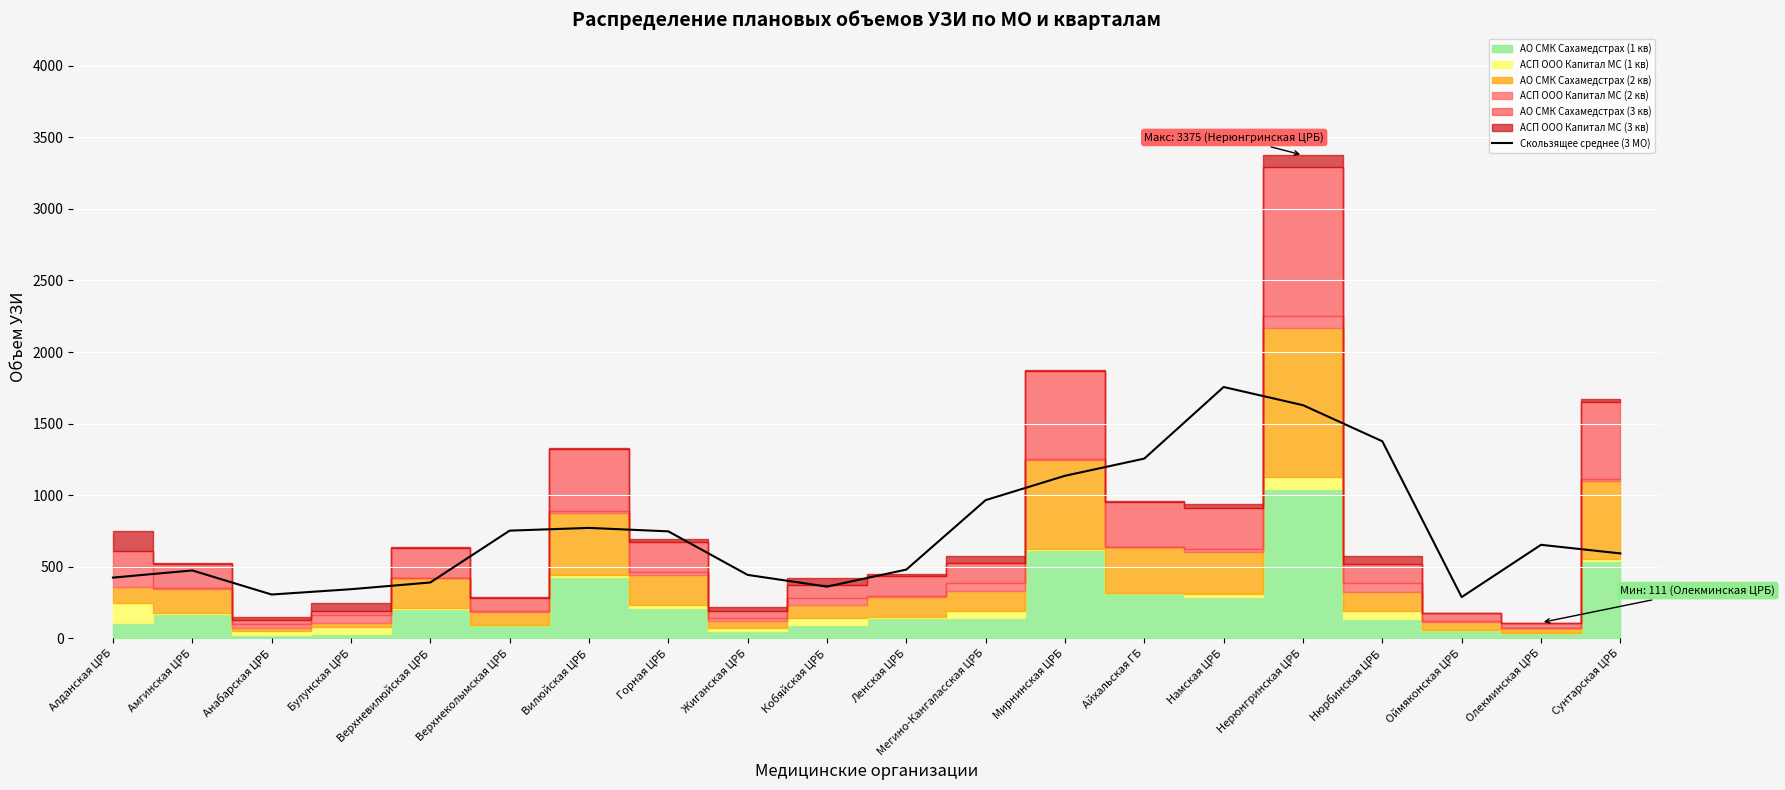

Where does the data first go above 654?

Верхнеколымская ЦРБ